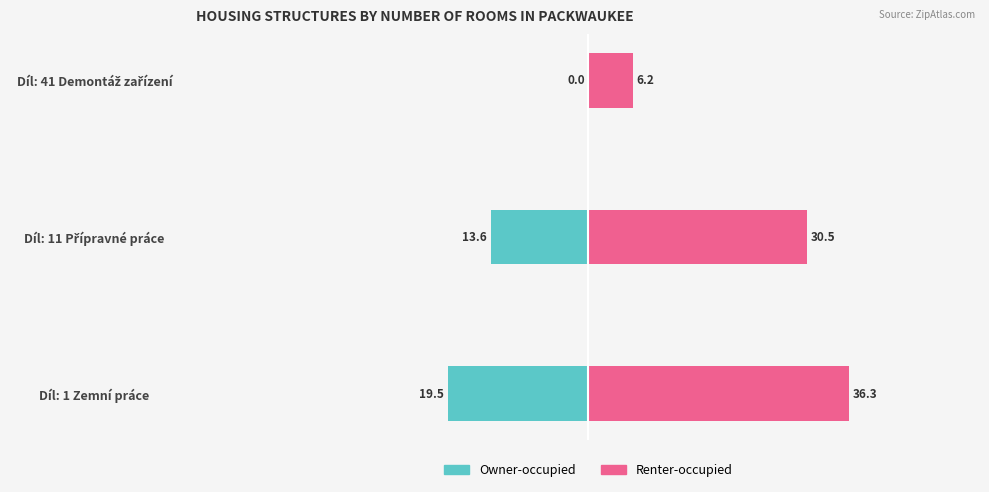

Between Díl: 1 Zemní práce and Díl: 11 Přípravné práce, which series saw the biggest shift?

Owner-occupied